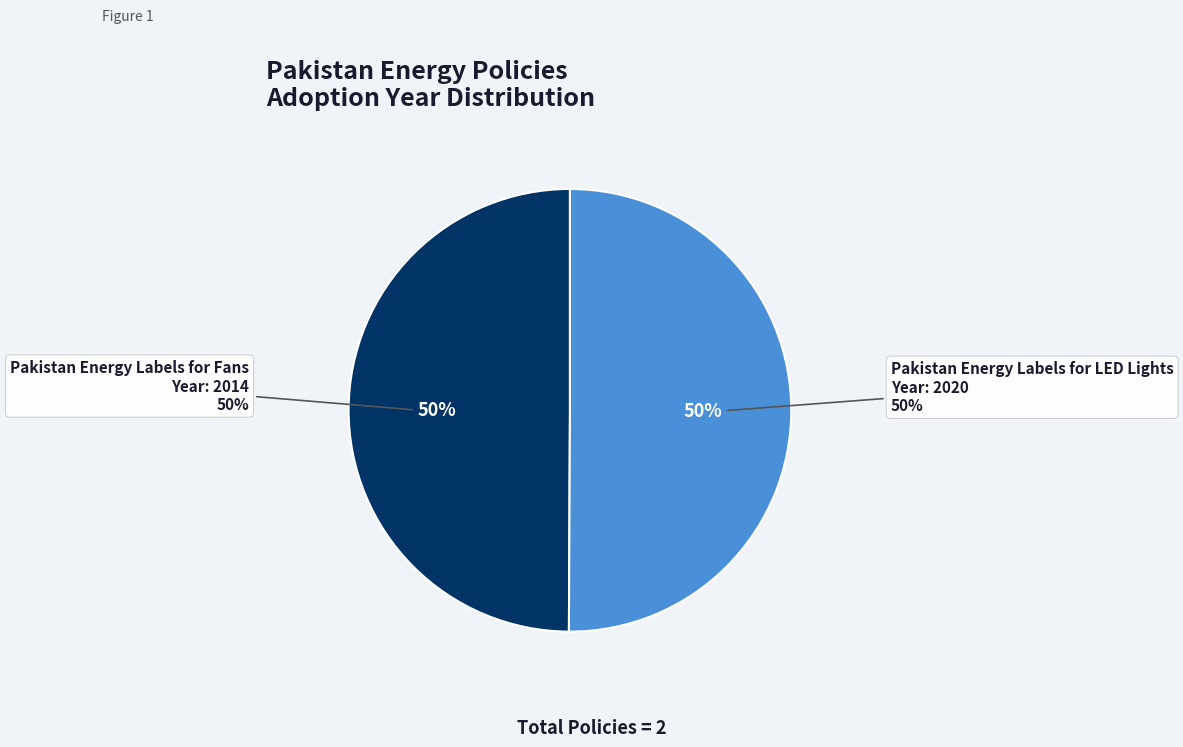

What percentage do Pakistan Energy Labels for Fans and Pakistan Energy Labels for LED Lights together represent?

100.0%